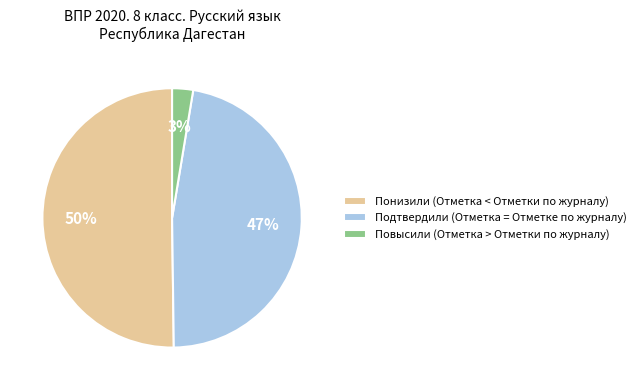

Does Повысили (Отметка > Отметки по журналу) account for over 50% of the chart?

No